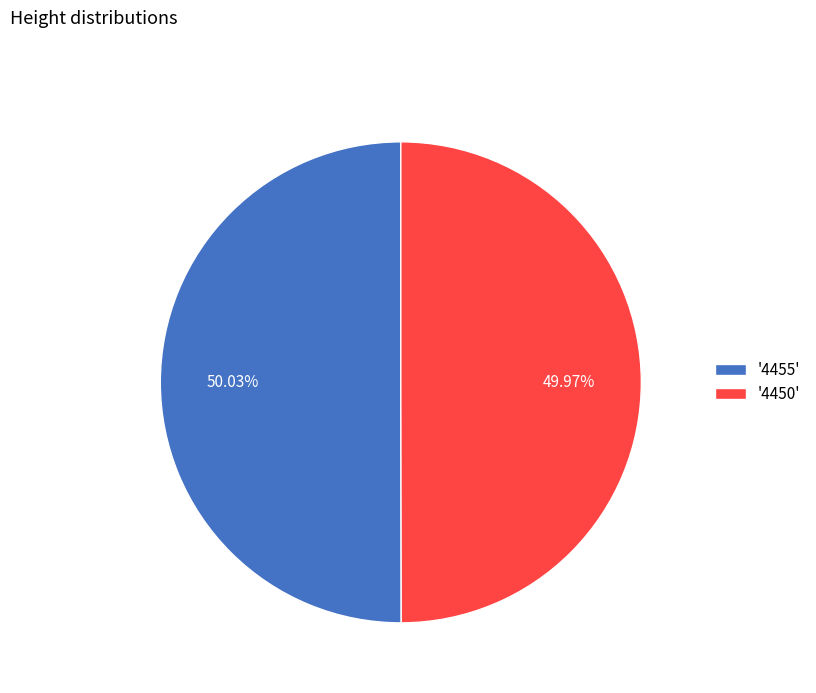

Combined, do '4455' and '4450' account for over 50%?

Yes